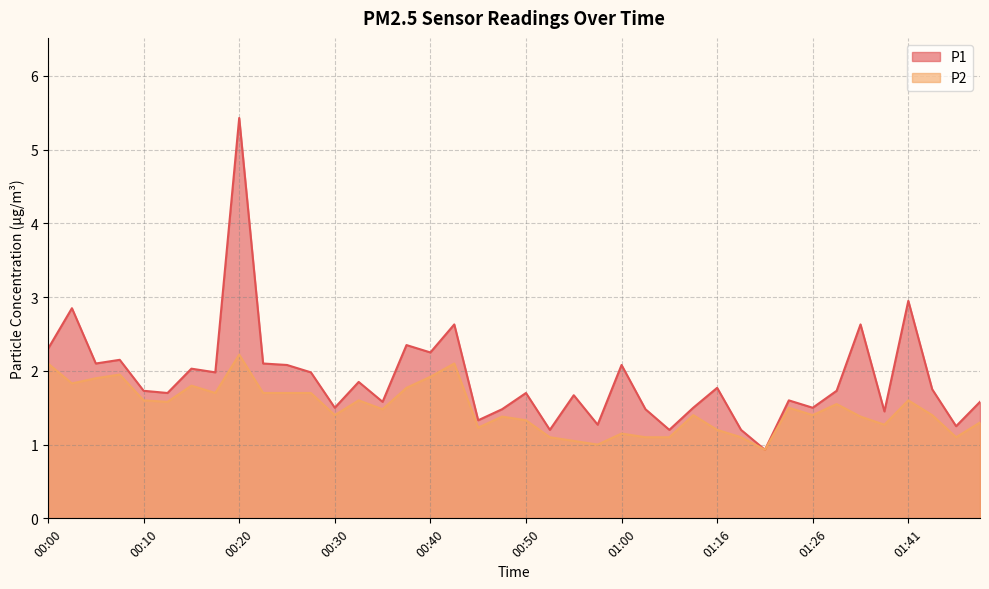

The P2 series shows 1.6 at 01:02. True or false?

False